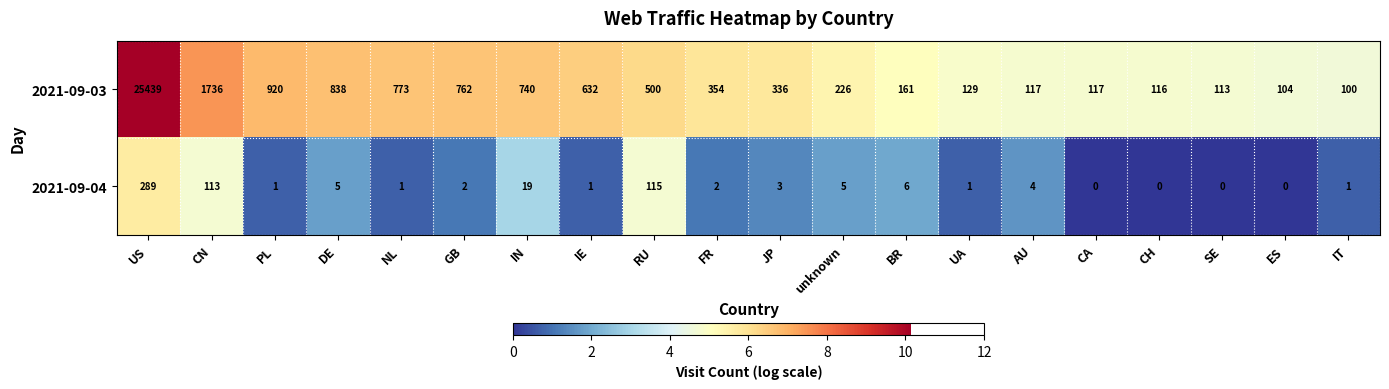

Which label corresponds to the largest value in the chart?

US